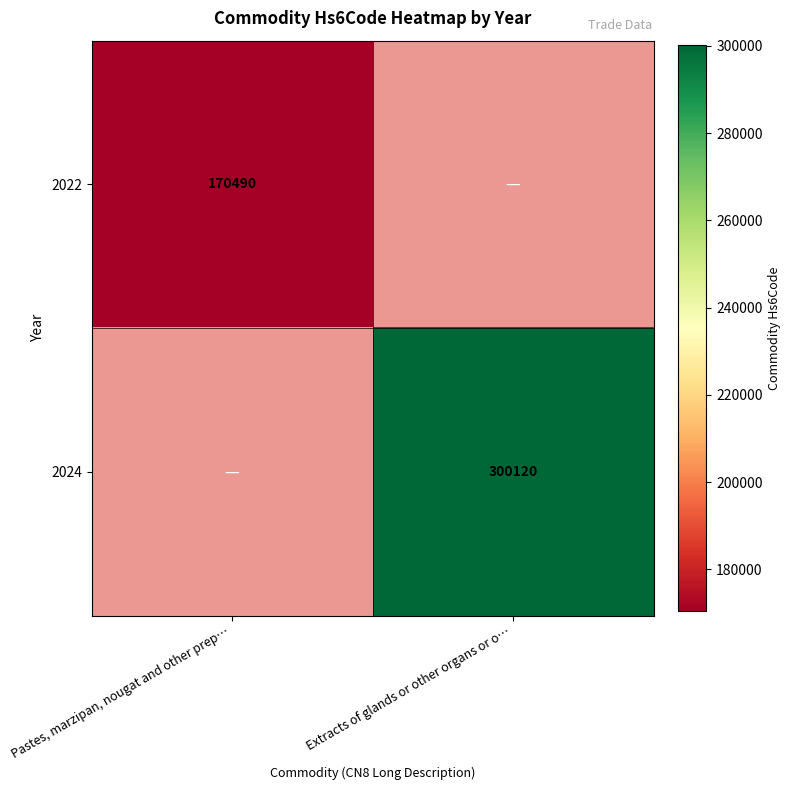

The value of 2022 at Pastes, marzipan, nougat and other prep… is 223981. True or false?

False